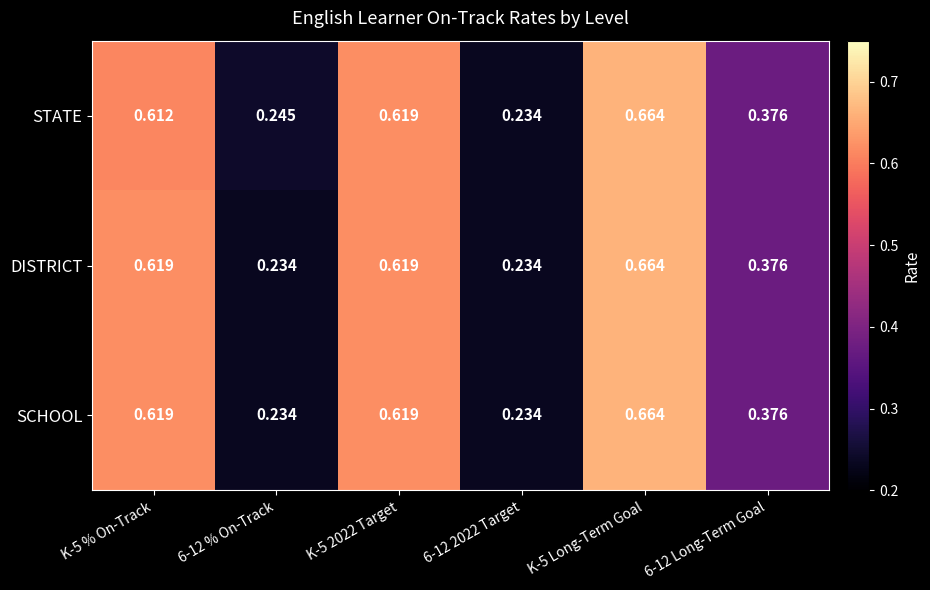

Which series has the largest total across all categories?

STATE